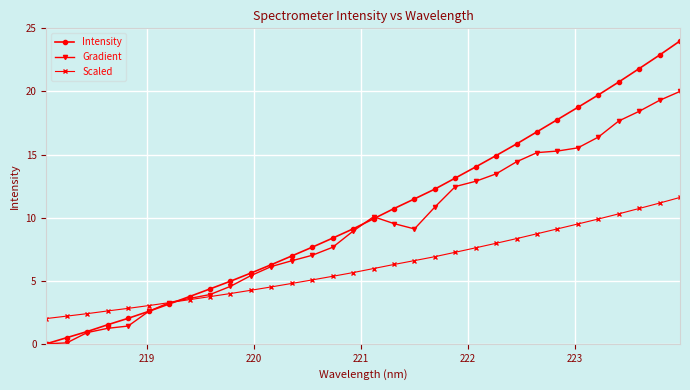

Which series has the largest total across all categories?

Intensity